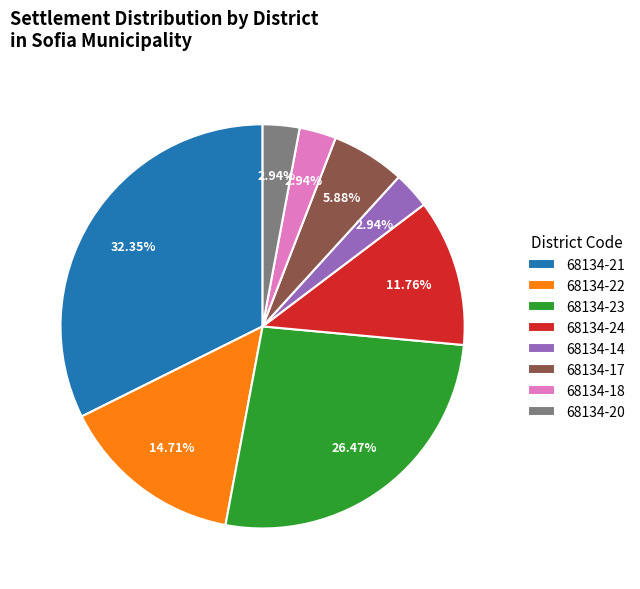

Is there a majority slice in this chart?

No